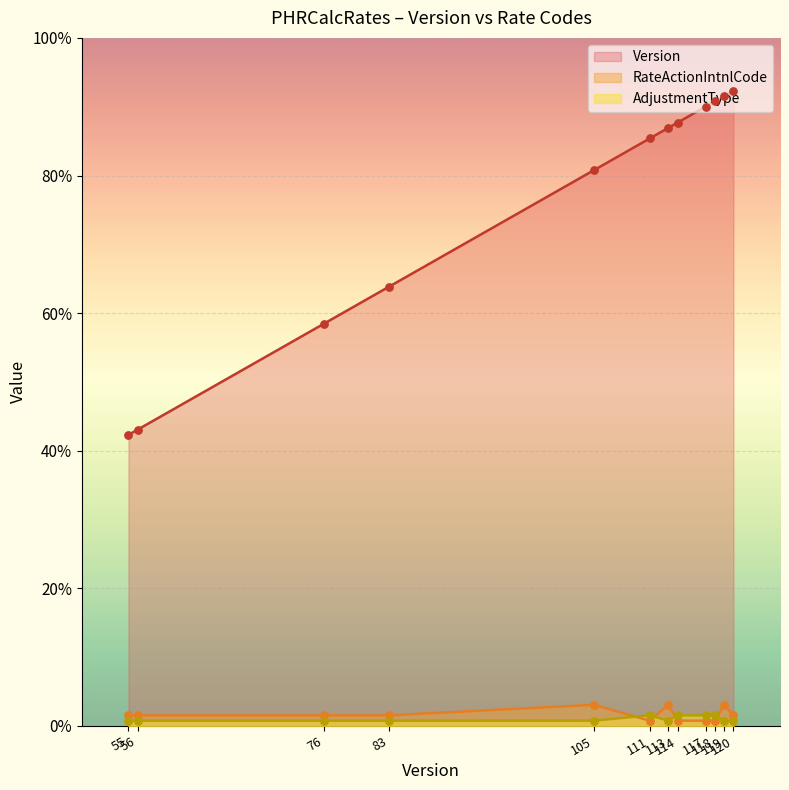

At how many categories does at least one series exceed 4?

8